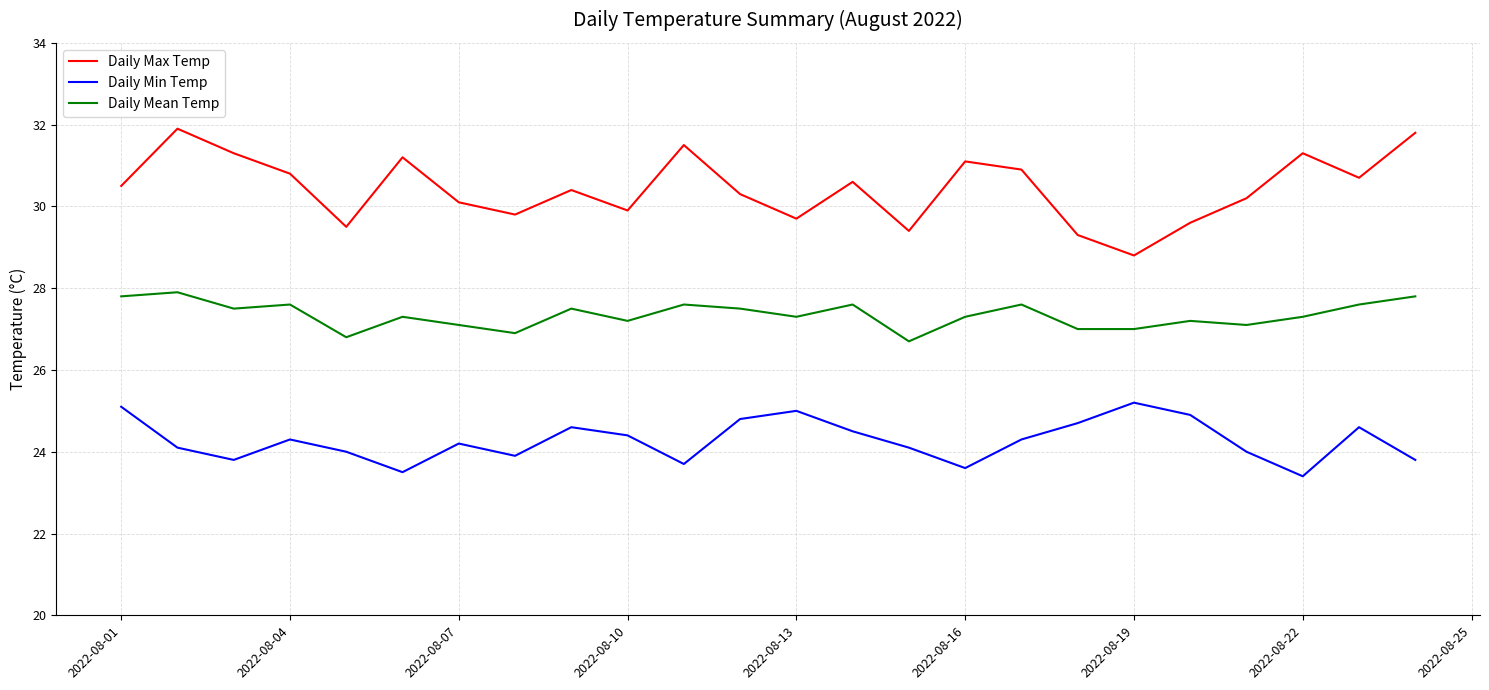

What are all the series names shown in the legend?

Daily Max Temp, Daily Min Temp, Daily Mean Temp